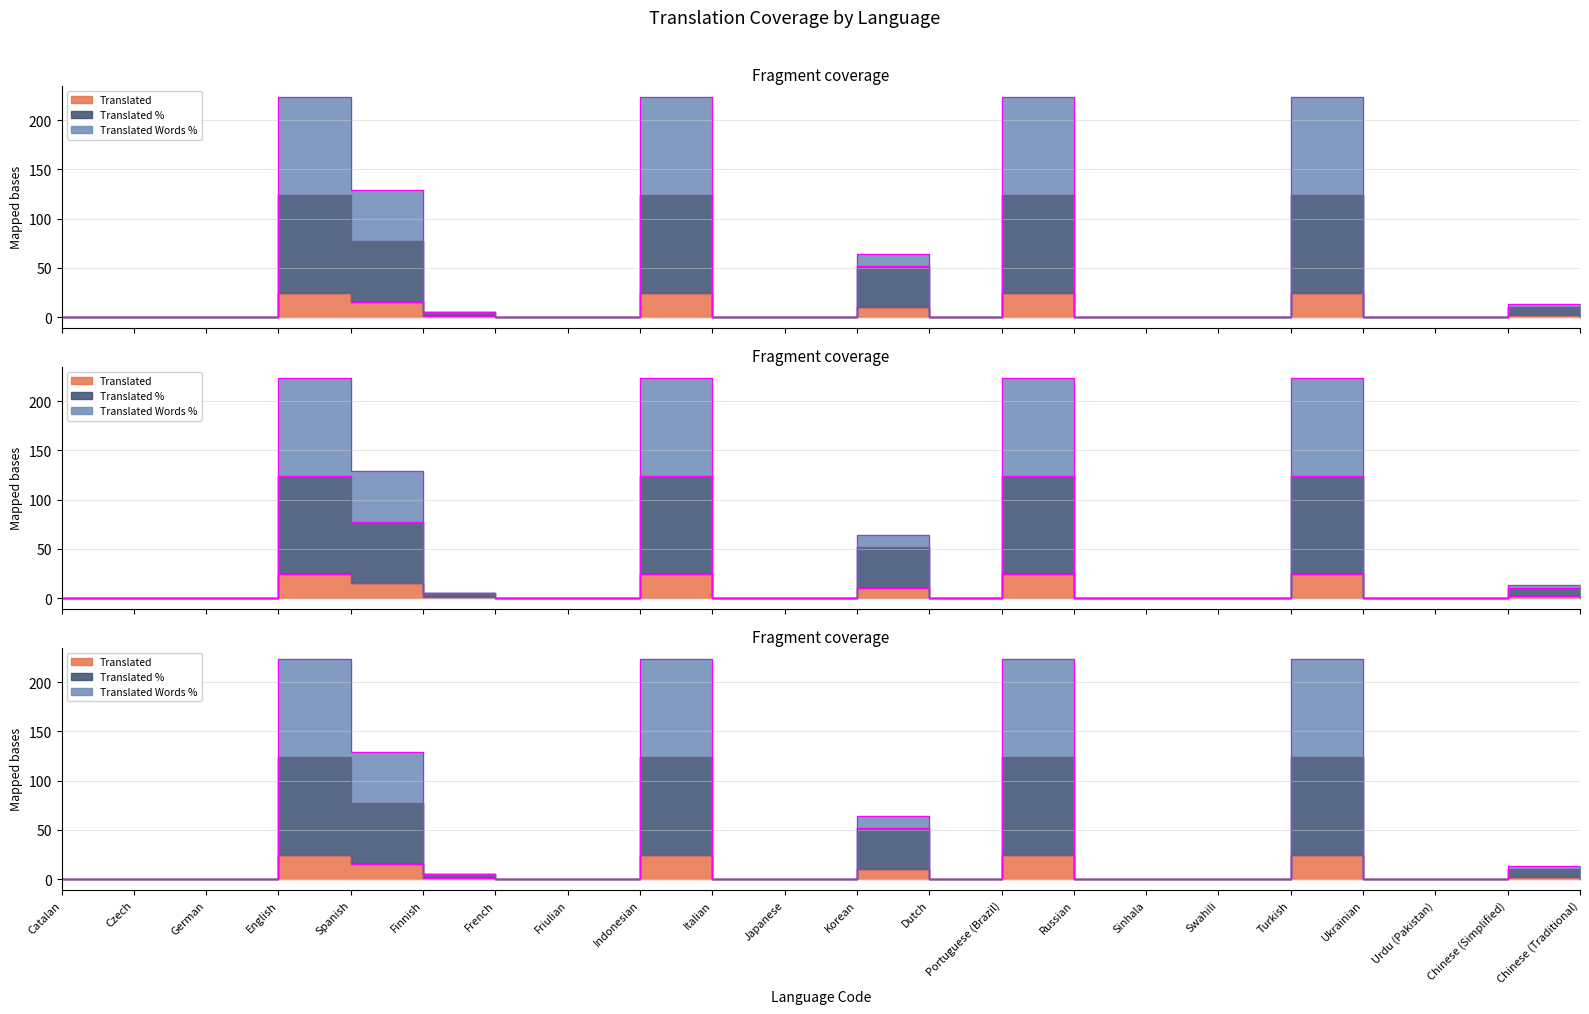

Reading left to right, transcribe all the data shown in this chart.

Translated: 0.0	0.0	0.0	24.0	15.0	1.0	0.0	0.0	24.0	0.0	0.0	10.0	0.0	24.0	0.0	0.0	0.0	24.0	0.0	0.0	2.0	0.0
Translated %: 0.0	0.0	0.0	124.0	77.5	5.1	0.0	0.0	124.0	0.0	0.0	51.6	0.0	124.0	0.0	0.0	0.0	124.0	0.0	0.0	10.3	0.0
Translated Words %: 0.0	0.0	0.0	224.0	129.3	5.5	0.0	0.0	224.0	0.0	0.0	63.7	0.0	224.0	0.0	0.0	0.0	224.0	0.0	0.0	13.2	0.0